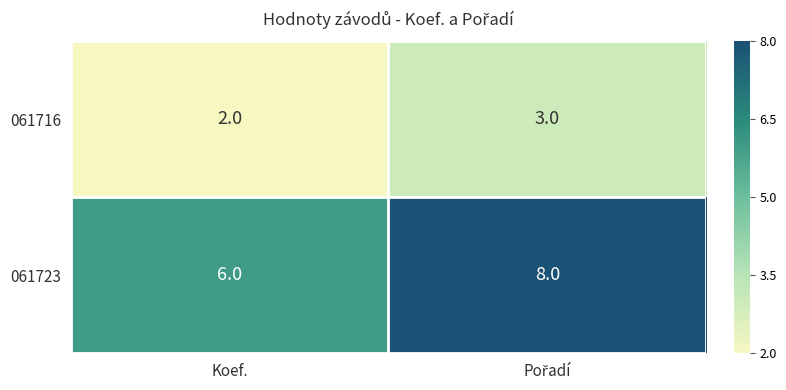

Which series has the largest total across all categories?

061723